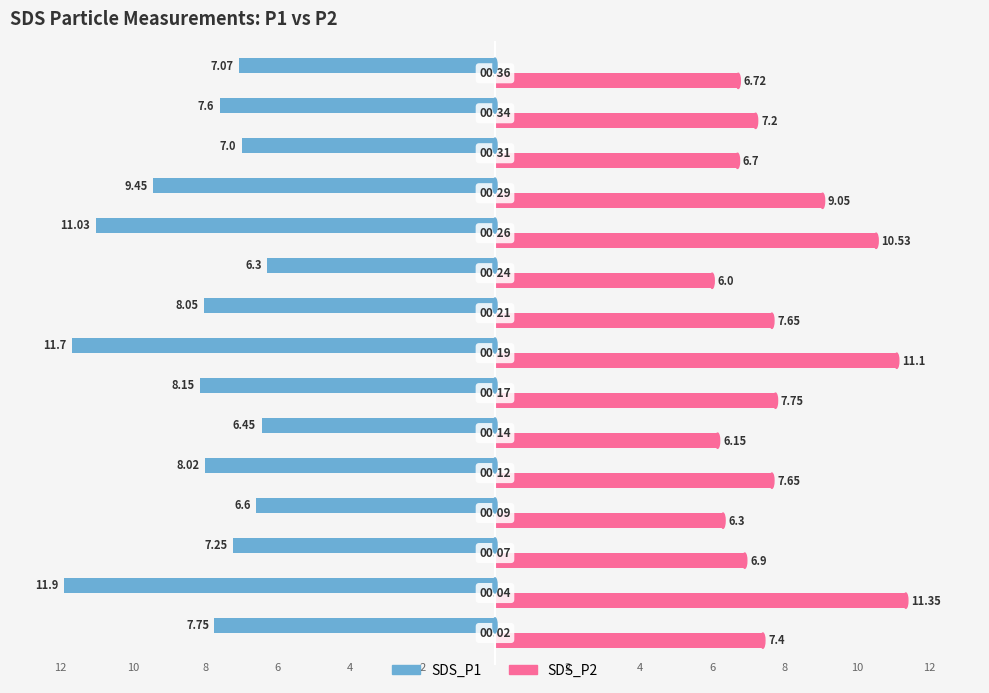

What is the sum of all SDS_P1 values?

-124.3